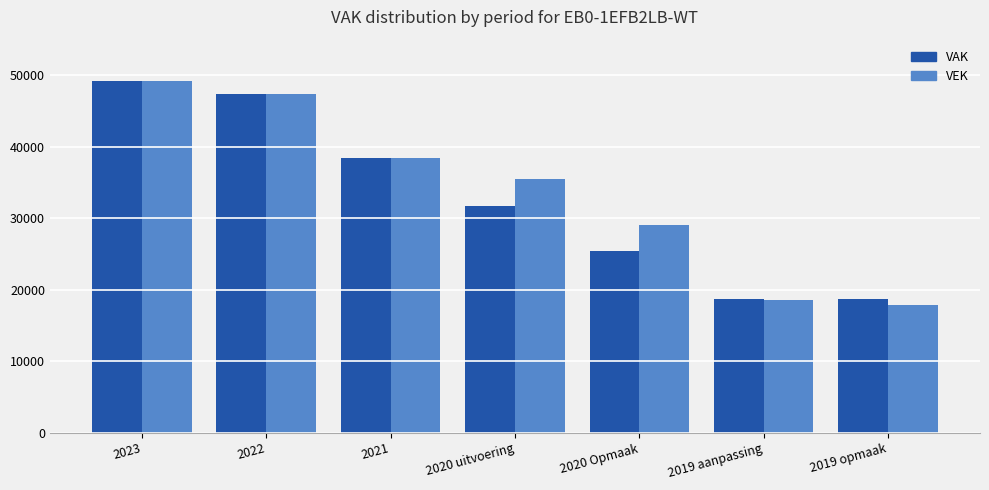

Rank the series at 2020 Opmaak from lowest to highest value.

VAK, VEK